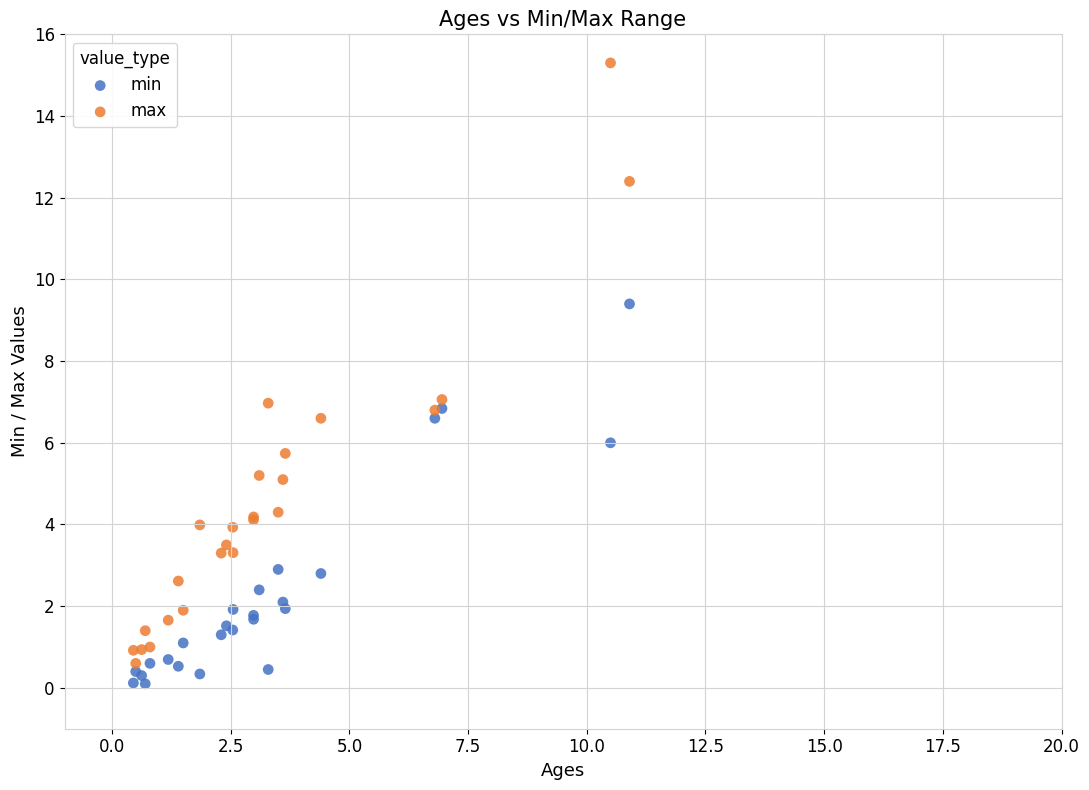

What is the X range (max minus min) for the scatter plot?

10.5